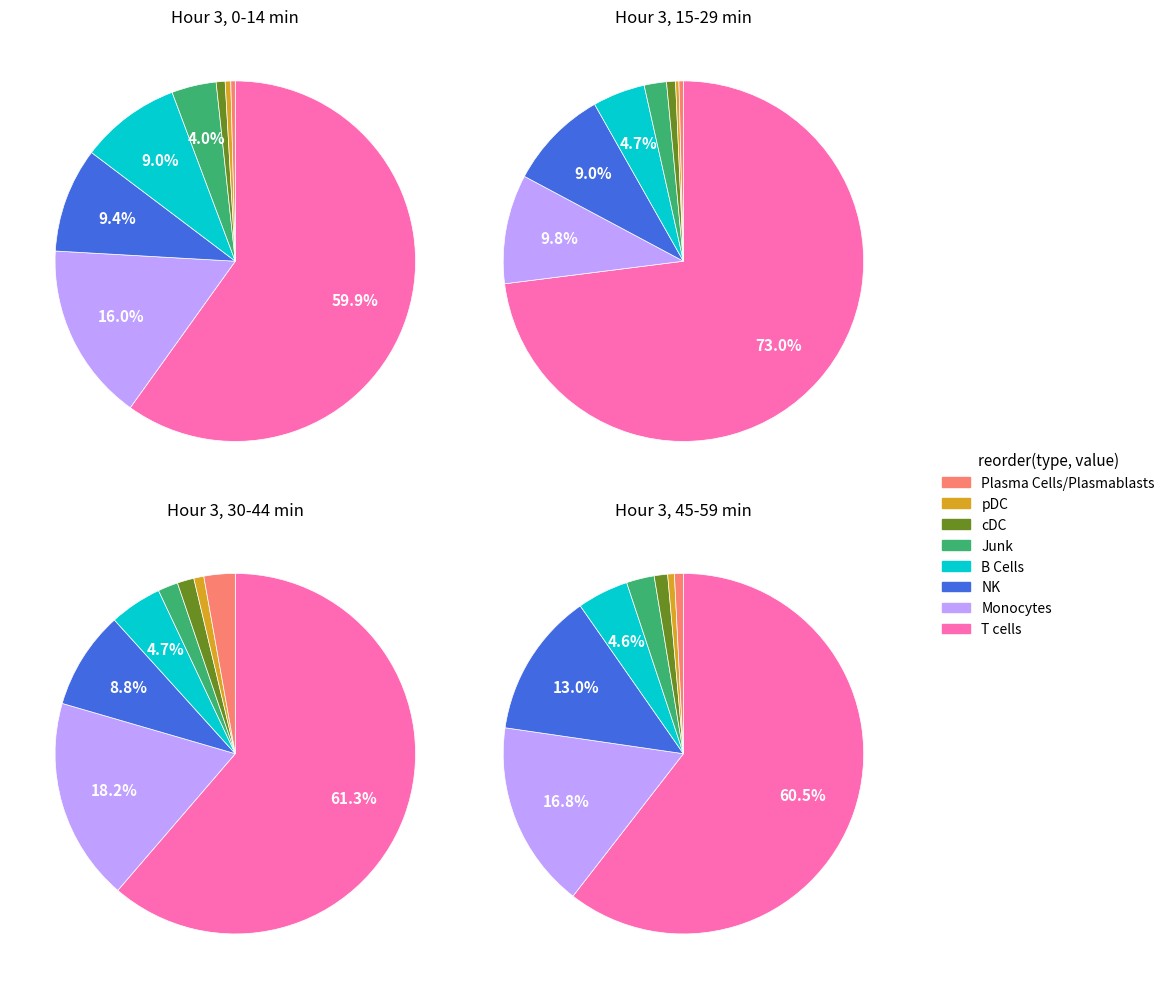

What percentage is the 3 slice, to the nearest percent?

8%